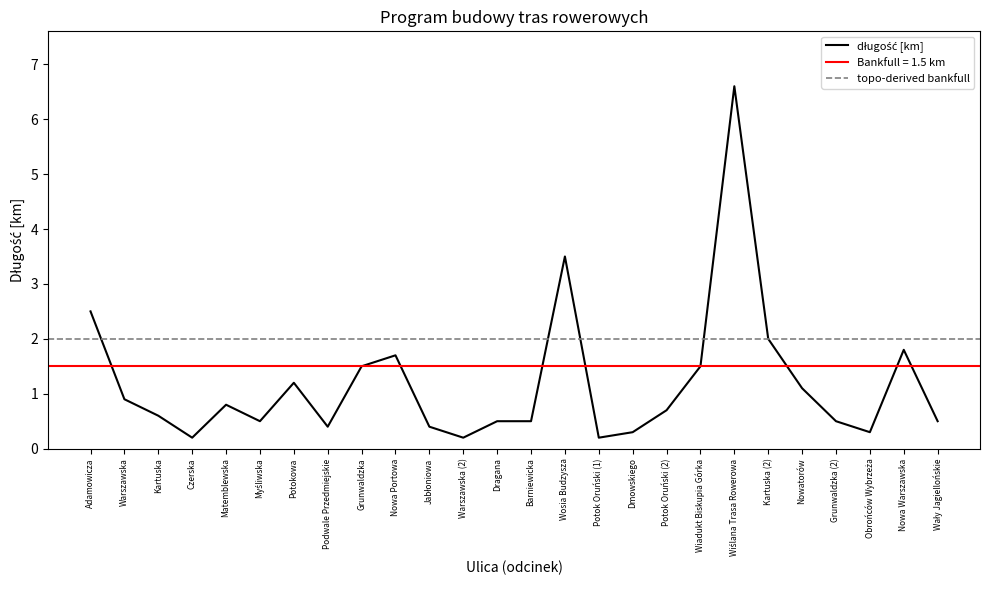

How many points are lower than both their immediate neighbors (excluding endpoints)?

6